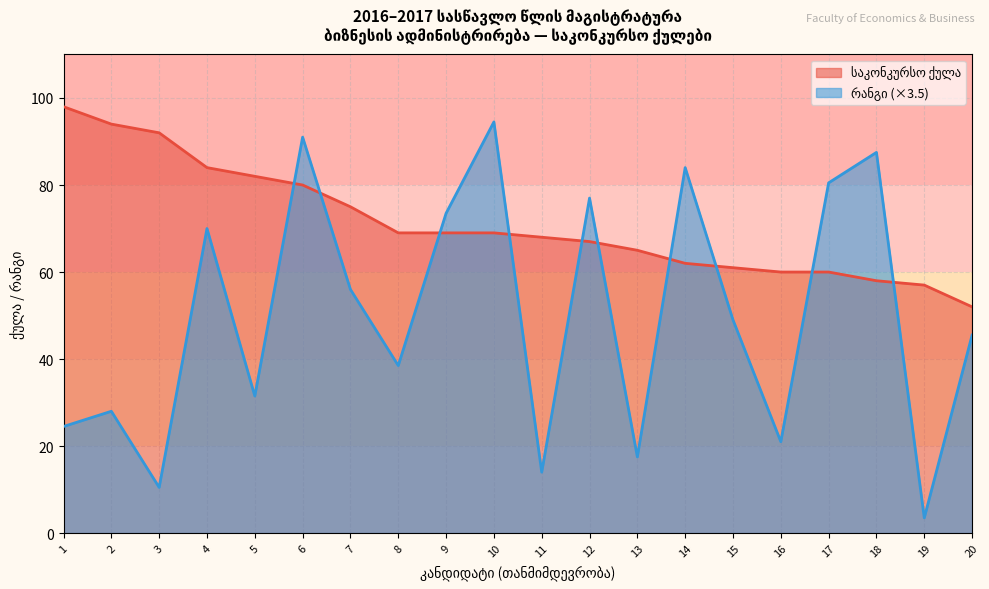

Which category has the lowest value across all series?

19